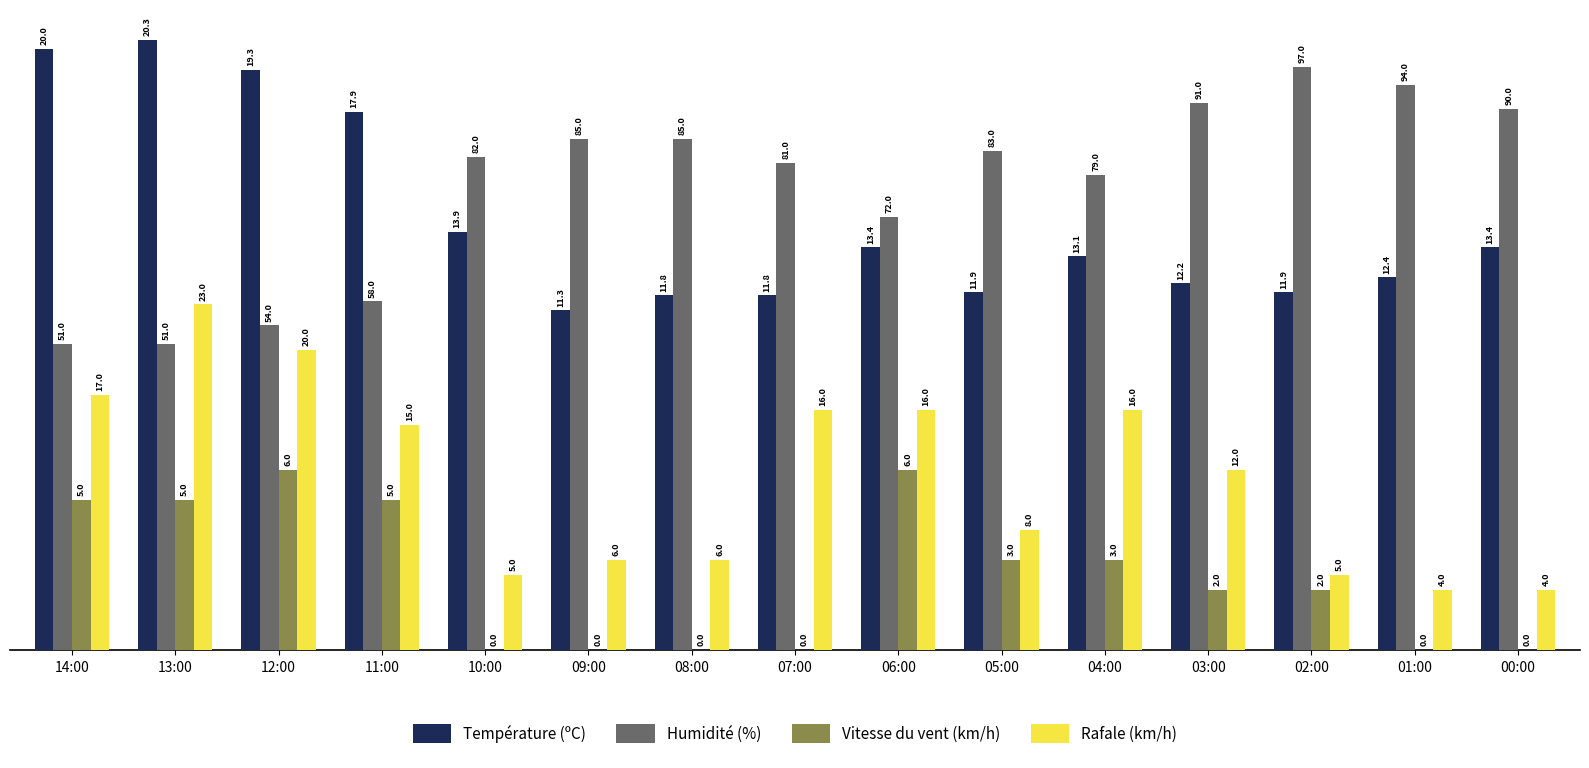

Where does the Vitesse du vent (km/h) series first go above 2?

14:00